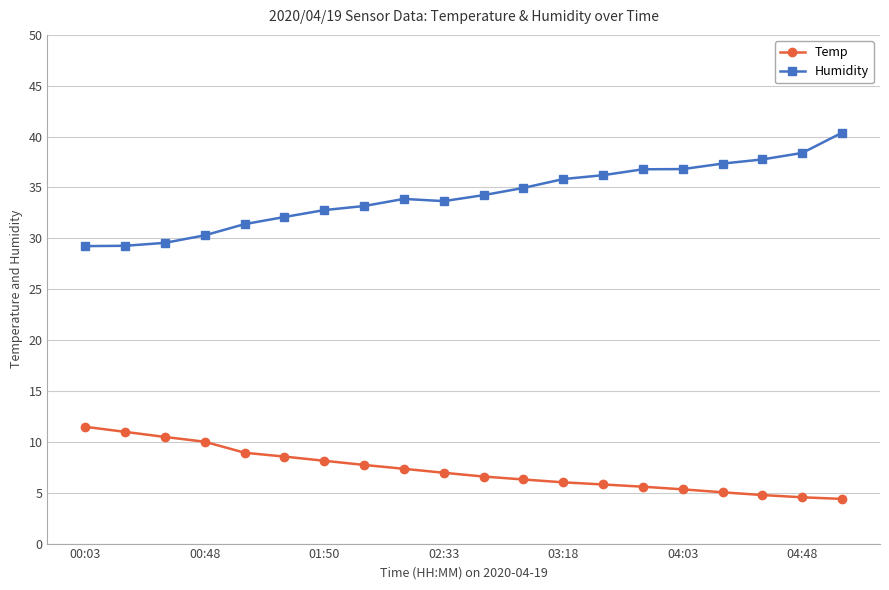

What is the value of the Temp point at the 2nd from the left?

11.0